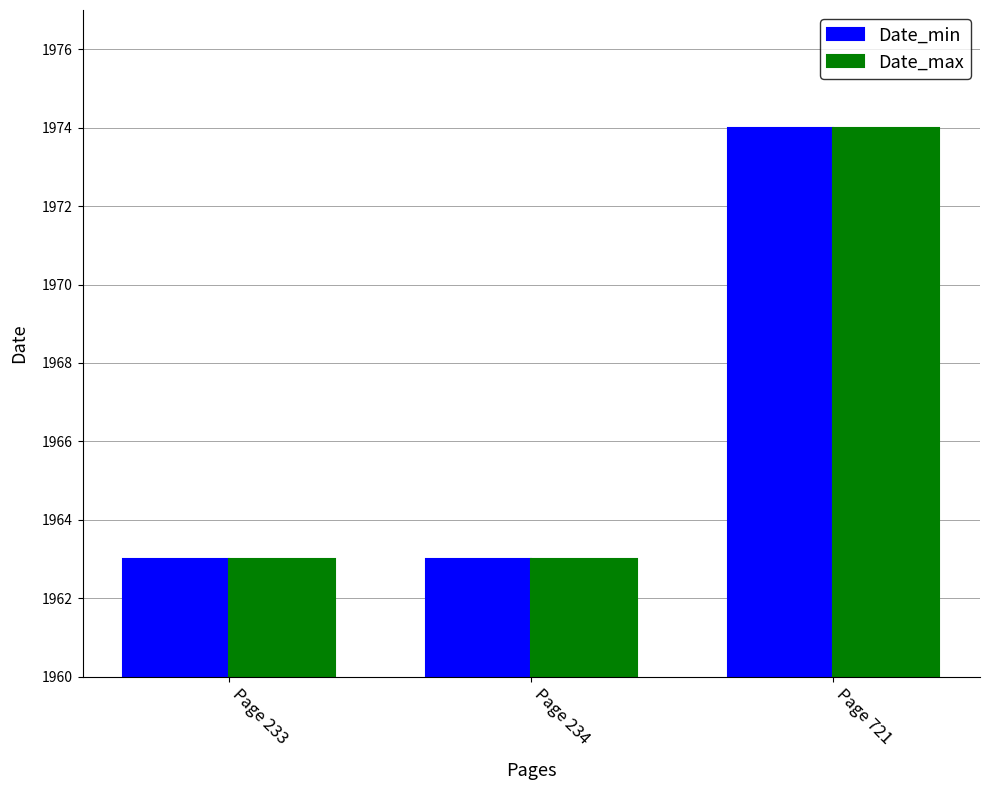

What is the greatest value displayed?

1974